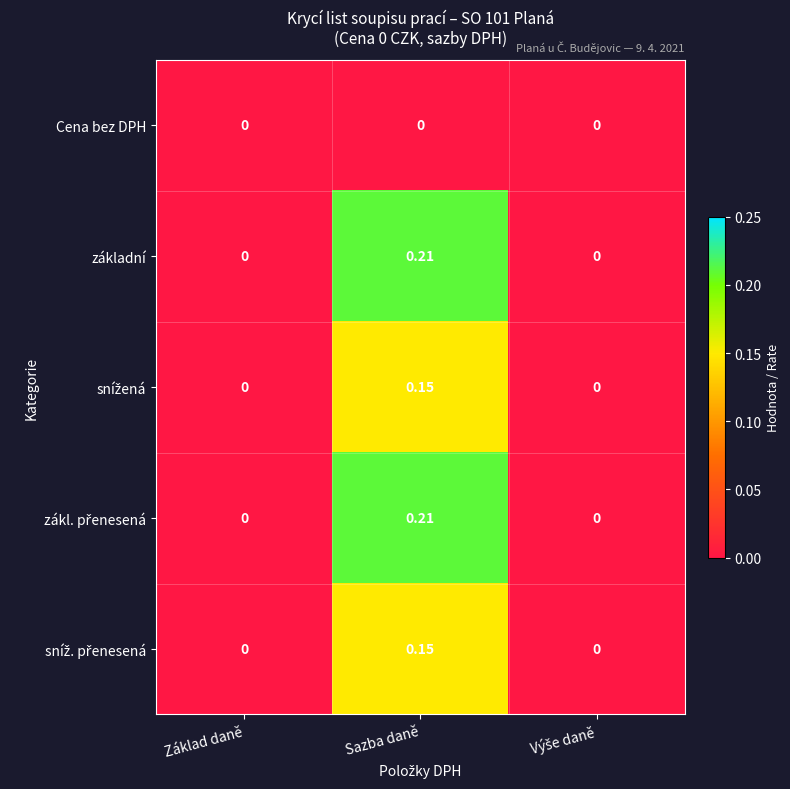

At which category is the sum across all series the highest?

Sazba daně